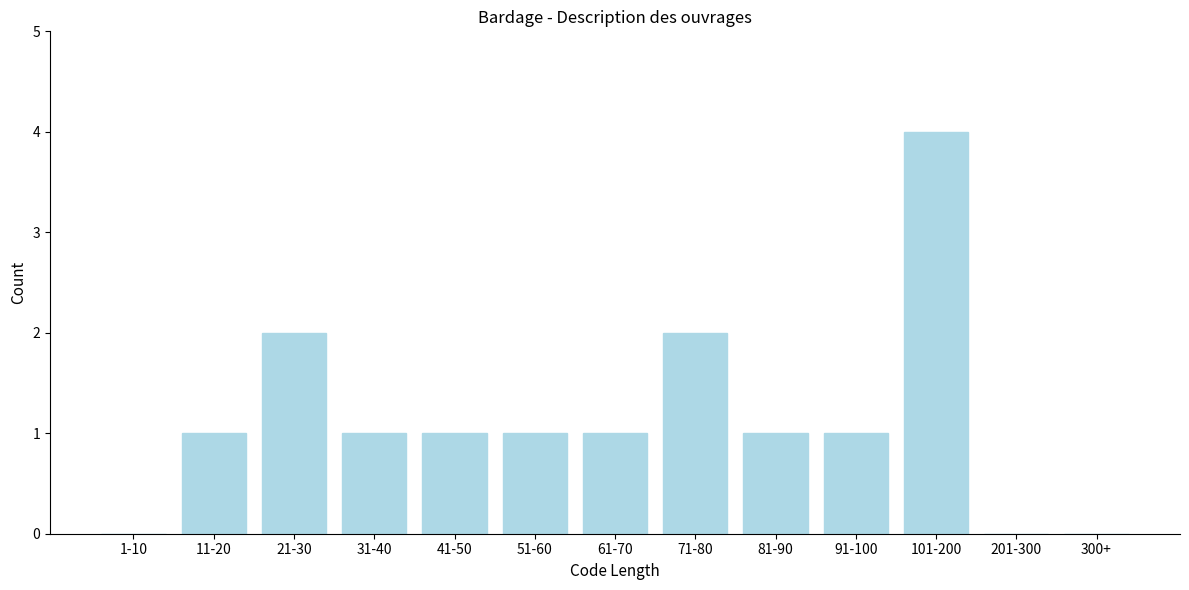

Reading left to right, transcribe all the data shown in this chart.

1-10=0	11-20=1	21-30=2	31-40=1	41-50=1	51-60=1	61-70=1	71-80=2	81-90=1	91-100=1	101-200=4	201-300=0	300+=0